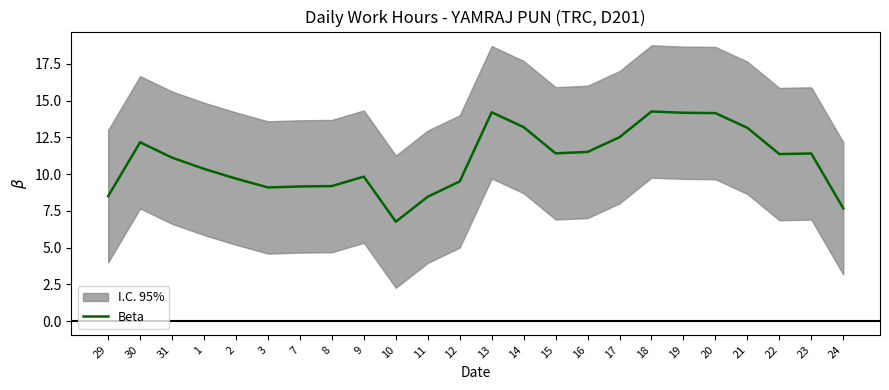

Rank the categories by value from highest to lowest.

18, 13, 19, 20, 14, 21, 17, 30, 16, 15, 23, 22, 31, 1, 9, 2, 12, 8, 7, 3, 29, 11, 24, 10